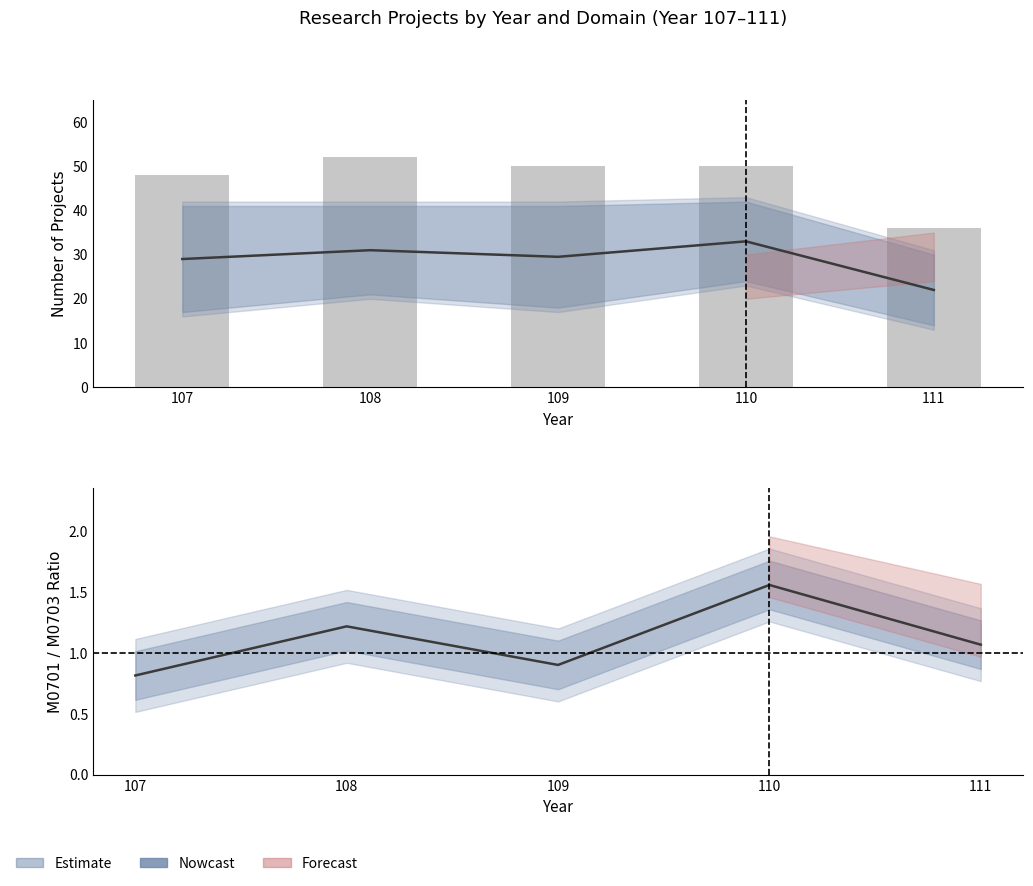

Between 109 and 107, which is larger?

109